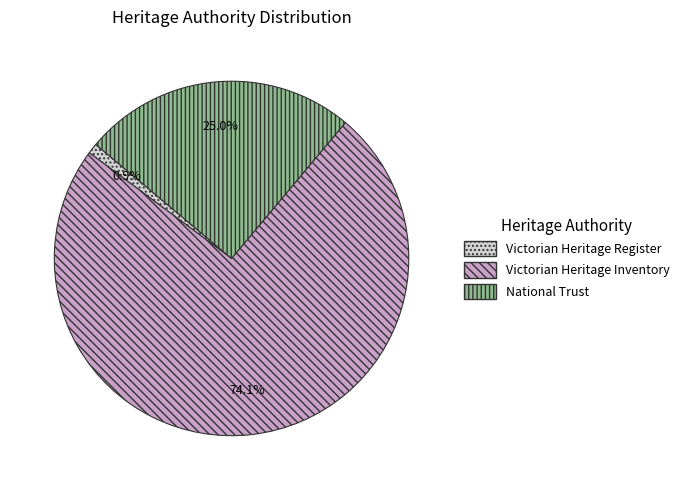

Which has a higher value, National Trust or Victorian Heritage Register?

National Trust